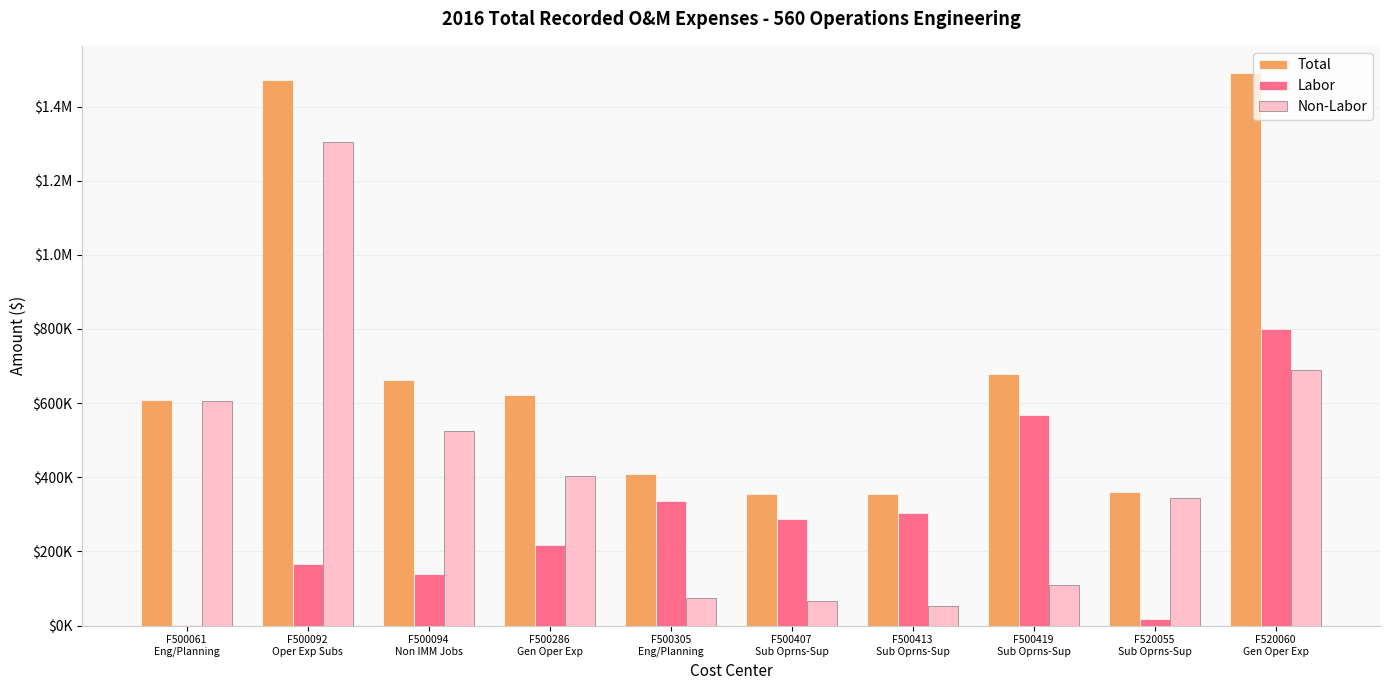

What are all the series names shown in the legend?

Total, Labor, Non-Labor